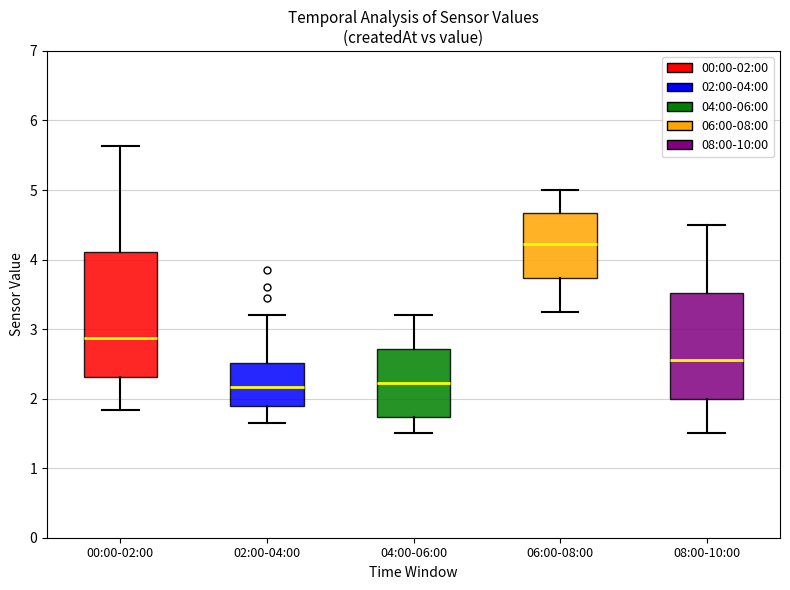

Reading left to right, read every box against the y-axis: the position of its median line, the range the box covers, and the ends of its whiskers. The values are not printed on the chart, so give them approximately, as read against the axis.

00:00-02:00: median 2.9, box 2.3 to 4.1, whiskers 1.8 to 5.6
02:00-04:00: median 2.2, box 1.9 to 2.5, whiskers 1.7 to 3.2
04:00-06:00: median 2.2, box 1.7 to 2.7, whiskers 1.5 to 3.2
06:00-08:00: median 4.2, box 3.7 to 4.7, whiskers 3.3 to 5.0
08:00-10:00: median 2.6, box 2.0 to 3.5, whiskers 1.5 to 4.5